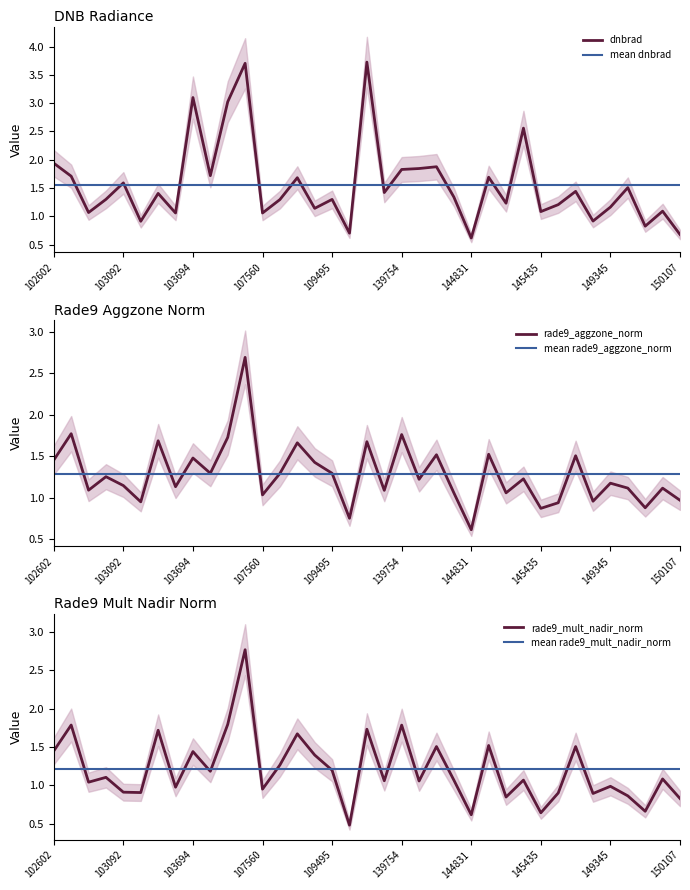

In rade9_mult_nadir_norm, how many points are lower than both neighbors (excluding endpoints)?

13